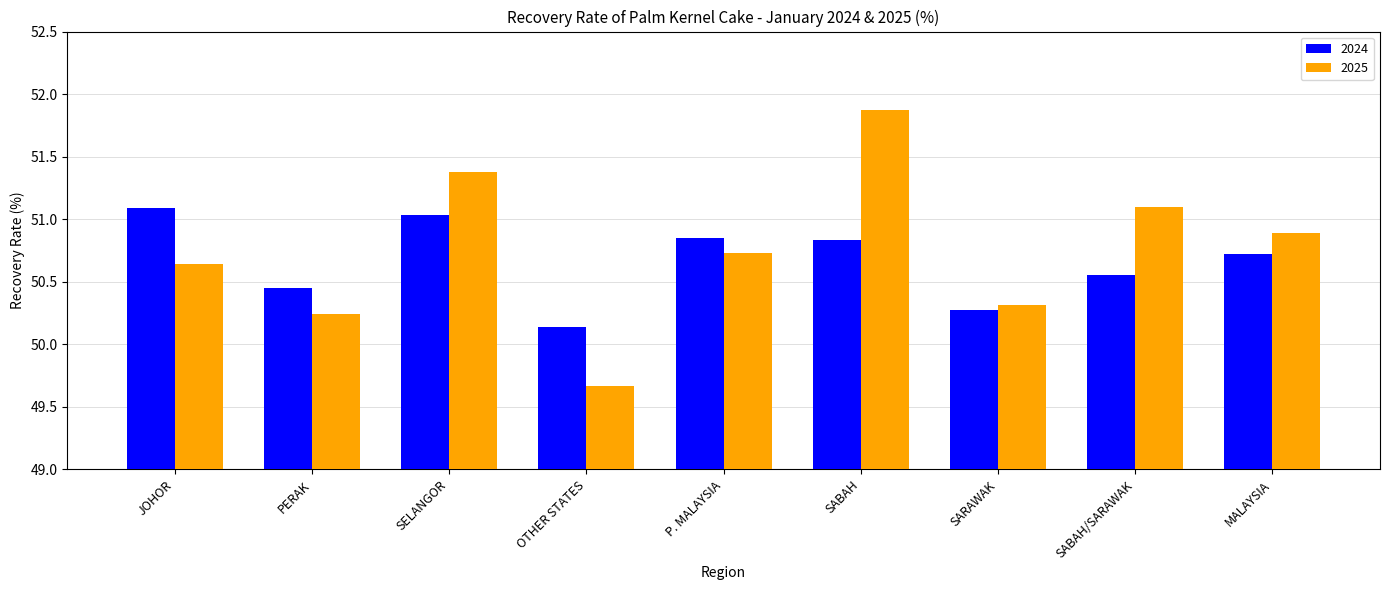

Count the number of categories in the chart.

9